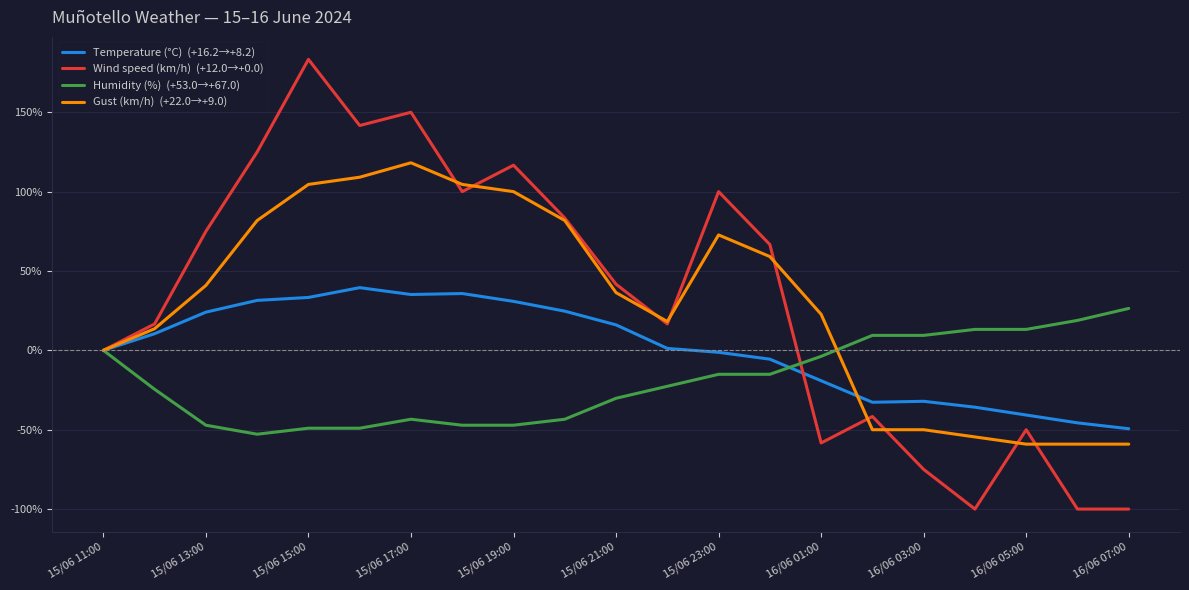

What is the greatest value displayed?

183.3